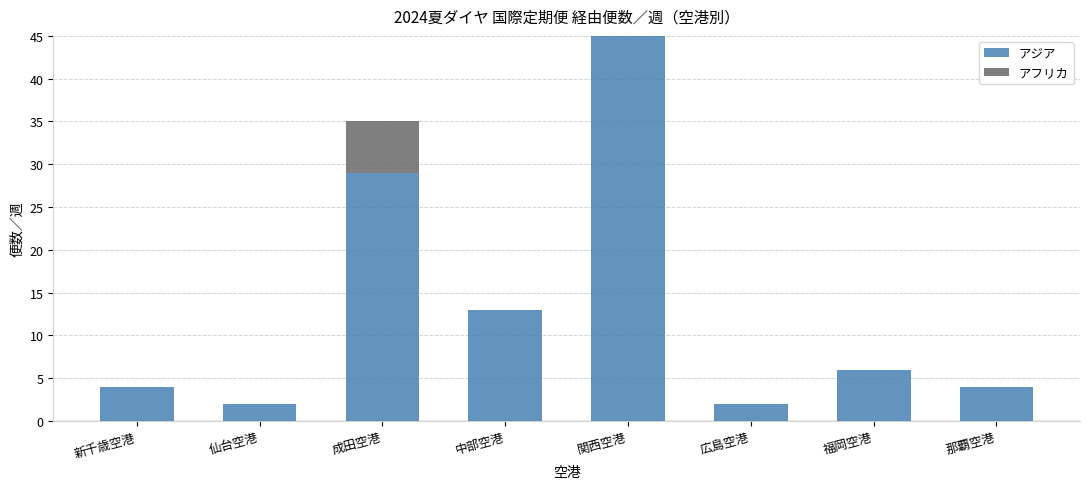

At which category is the sum across all series the highest?

関西空港